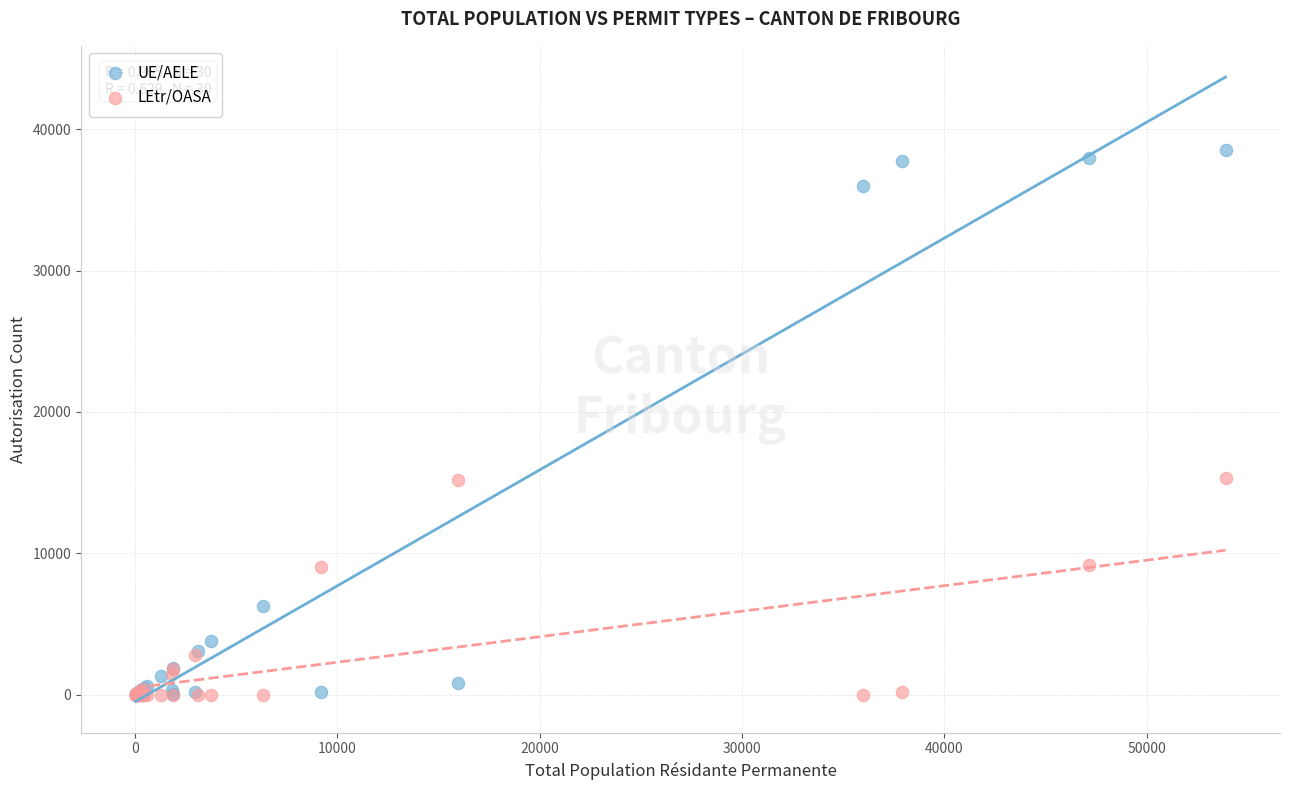

Which series reaches the maximum Y coordinate?

UE/AELE